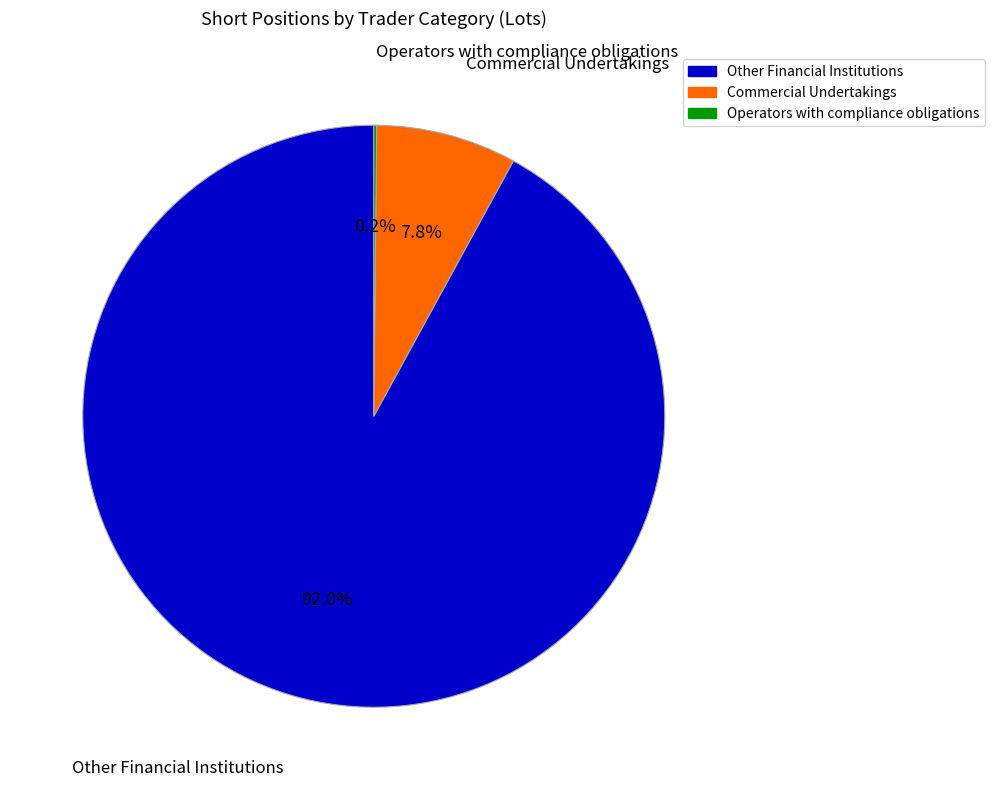

Is there any slice that represents more than half of the pie?

Yes